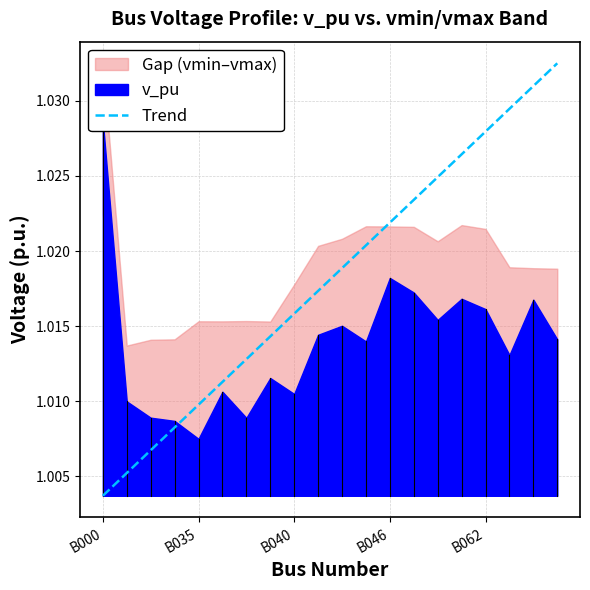

Where is the first local maximum for vmin?

B035